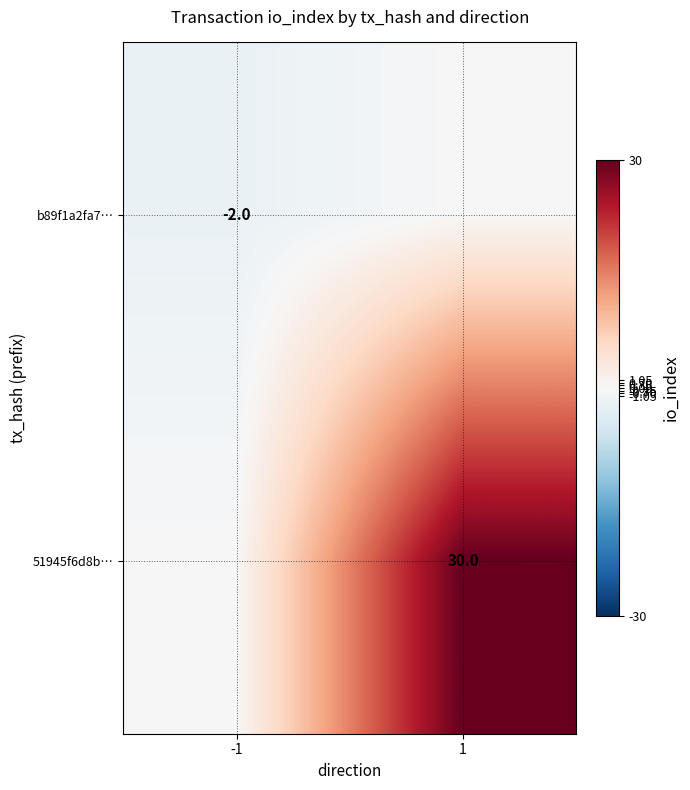

The value of b89f1a2fa7… at -1 is -2. True or false?

True